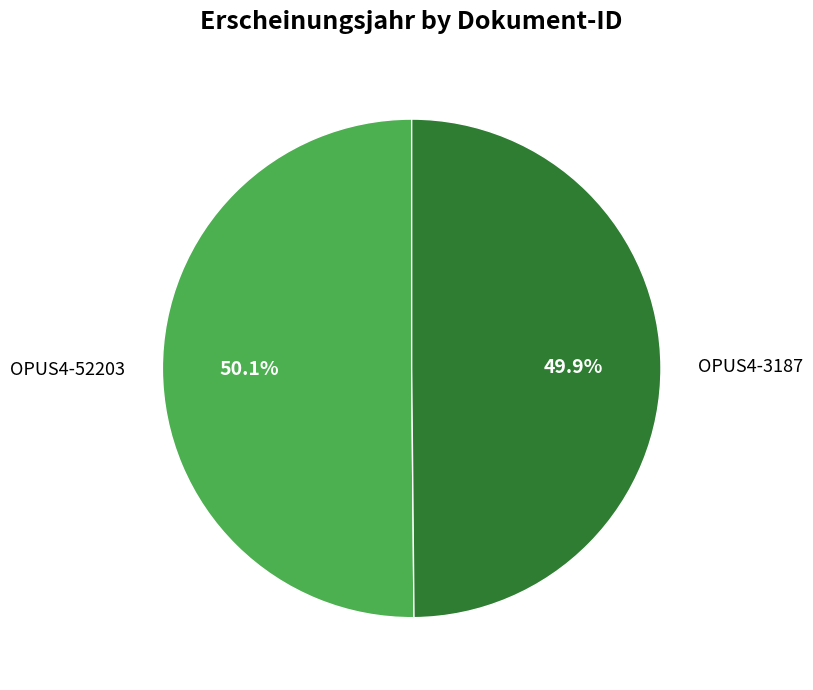

How many segments does this pie chart have?

2